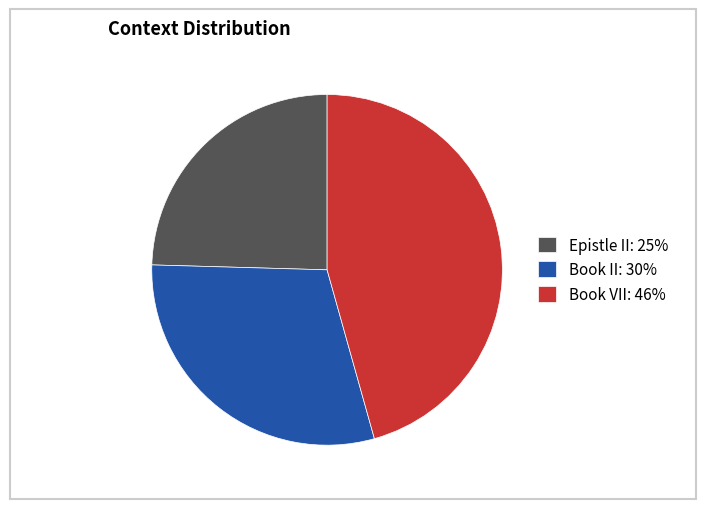

How many slices are in this pie chart?

3